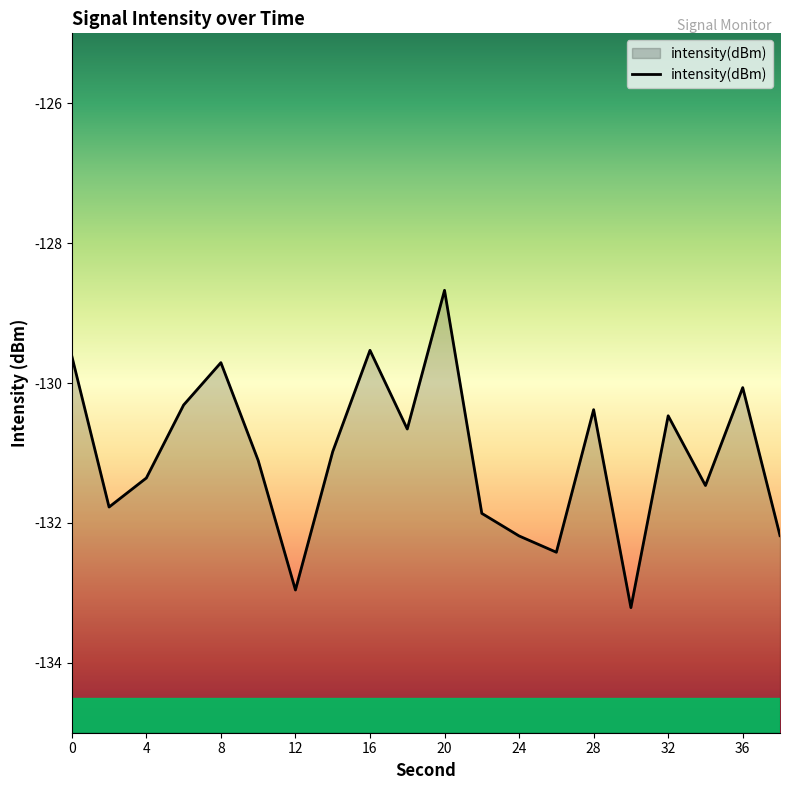

What is the difference between the maximum and minimum values?

4.5